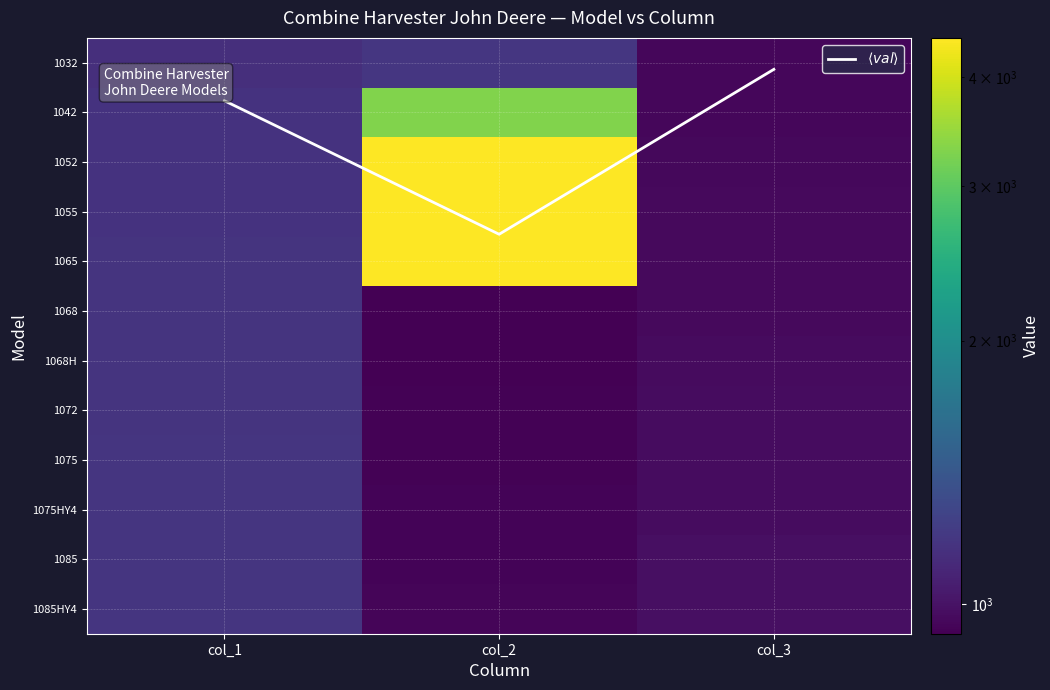

What is the total value across all series at col_1?

14032.8